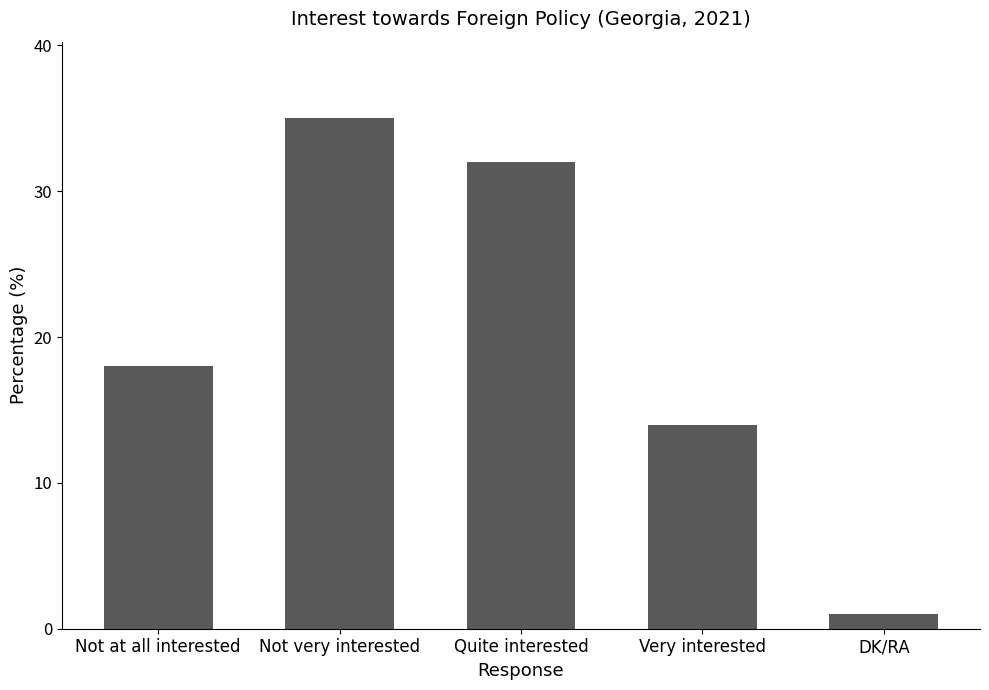

What is the ratio of the value at Very interested to the value at Not very interested?

0.4